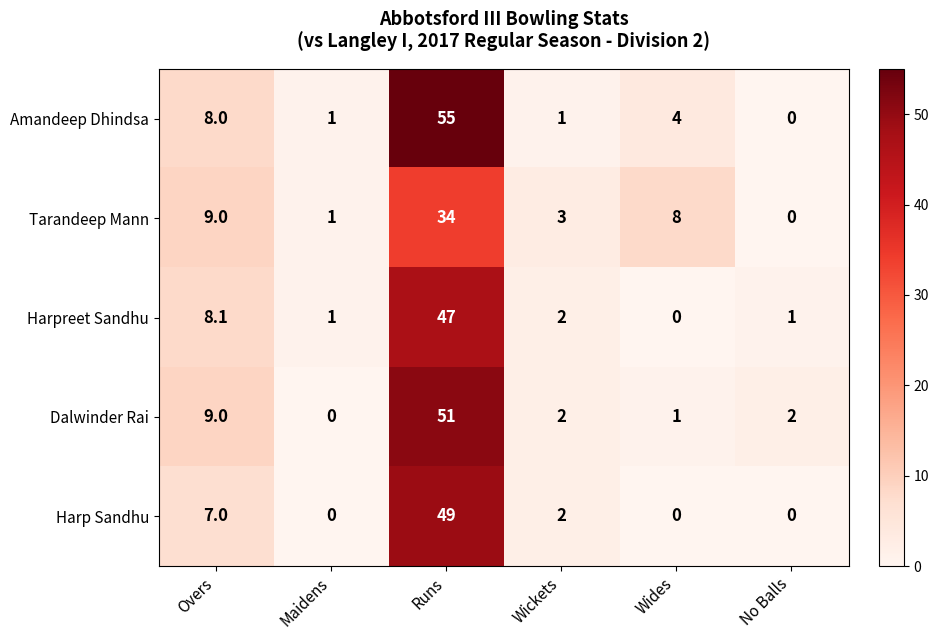

What is the sum of the Dalwinder Rai values at Wickets and Runs?

53.0